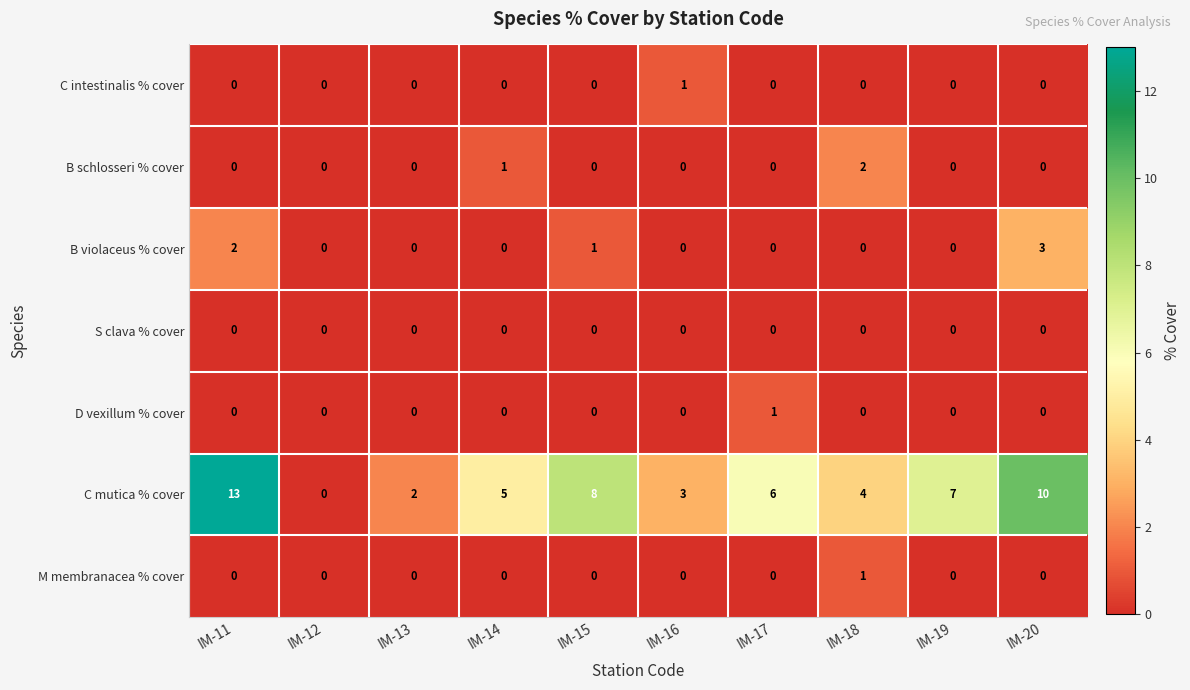

Which series has the largest range (max minus min)?

C mutica % cover